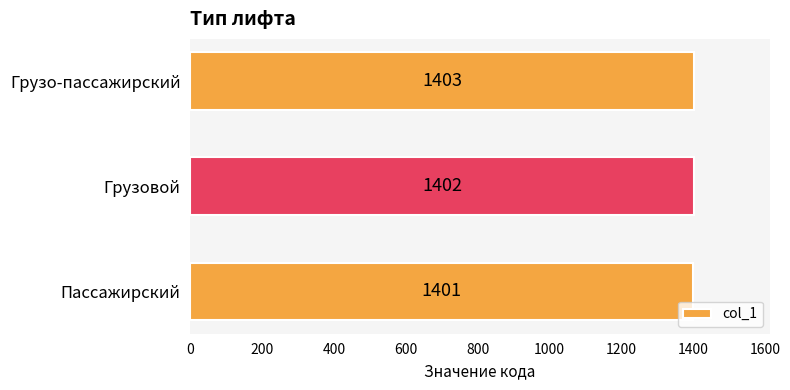

What is the minimum value shown in the chart?

1401